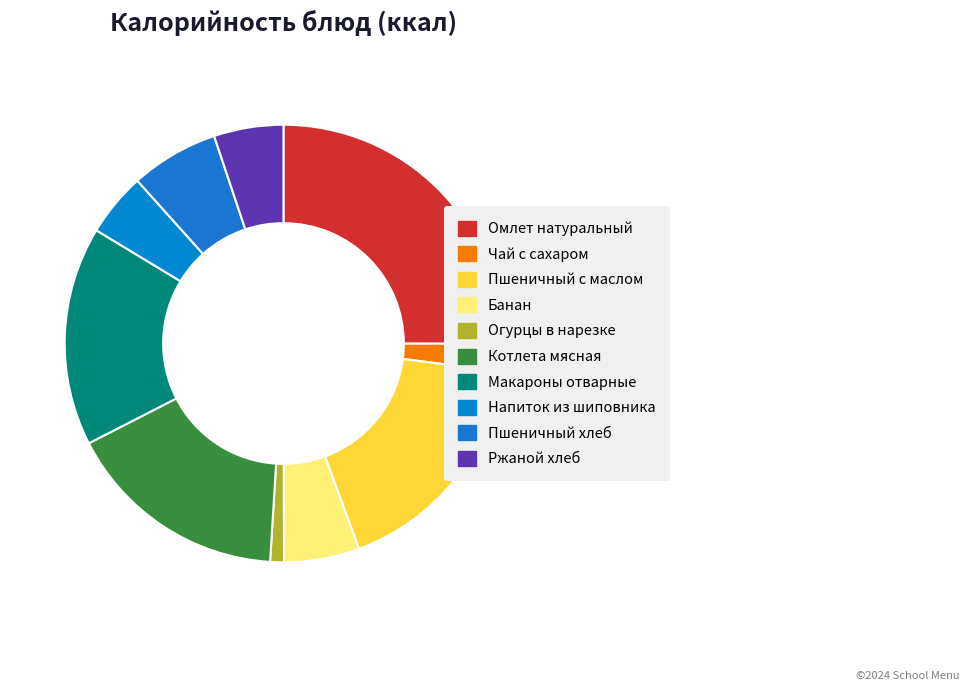

How many slices are in this pie chart?

10